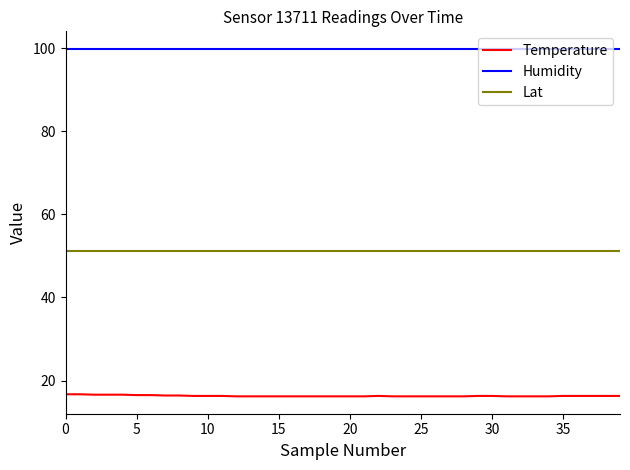

True or false: Humidity and Temperature intersect in this chart.

False